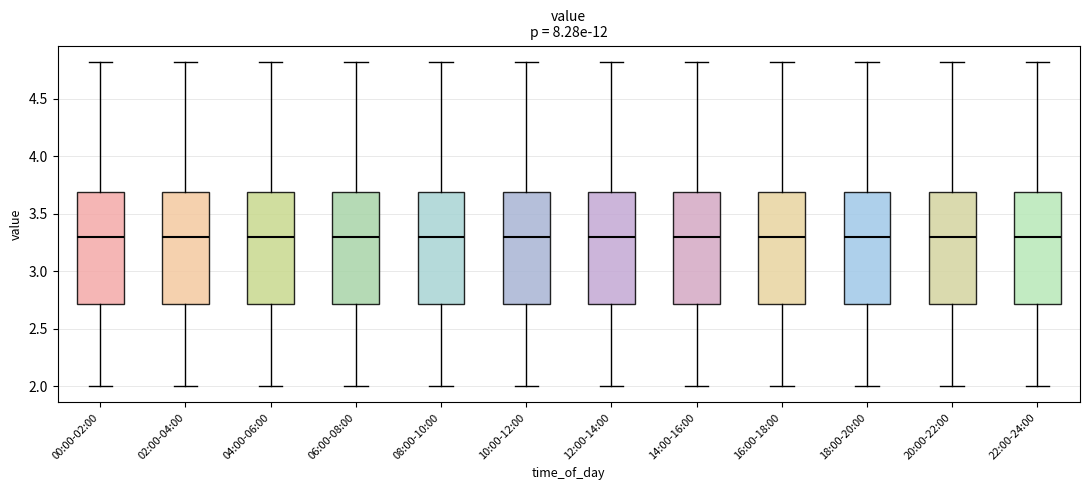

Where does the lower whisker of the box for 02:00-04:00 end on the y-axis? The values are not printed on the chart, so give them approximately, as read against the axis.

2.0